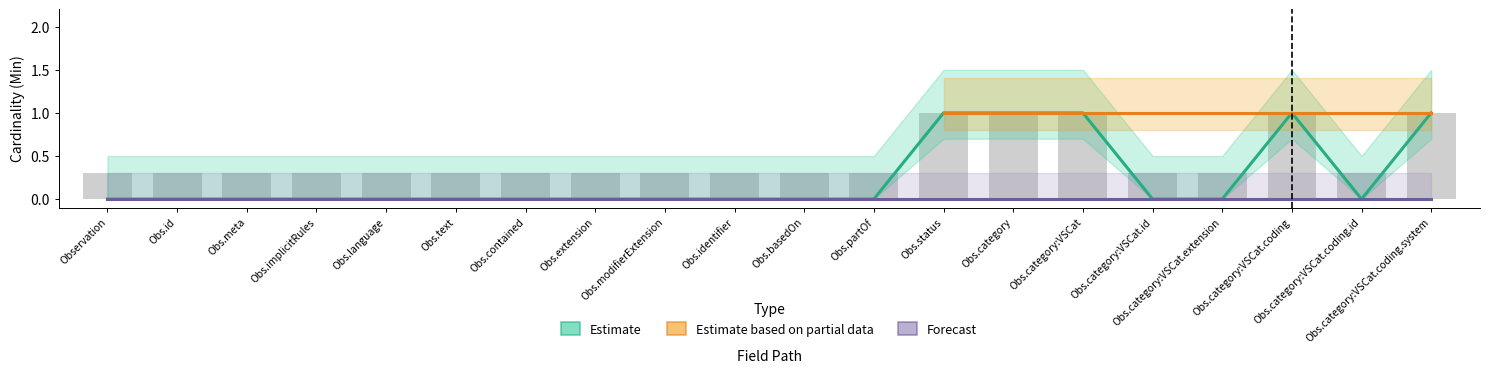

Are the bars horizontal?

No